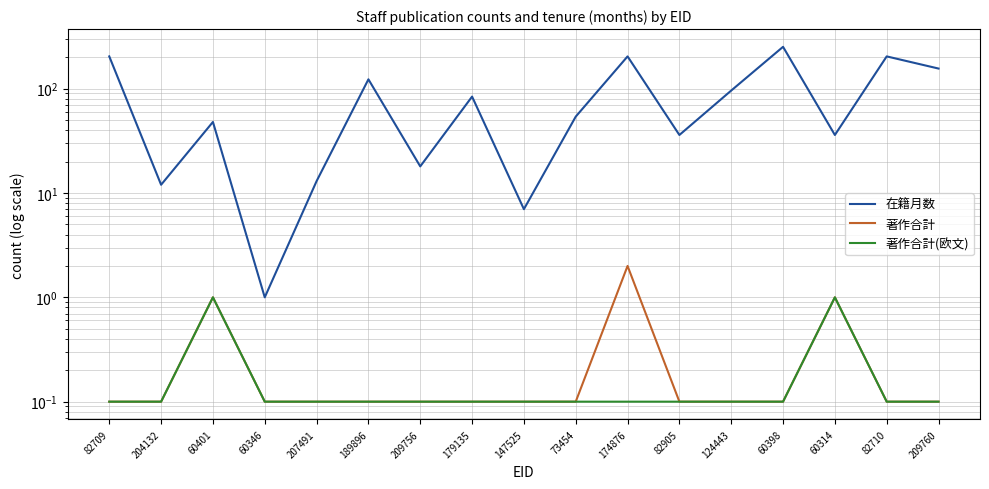

Which series has the largest total across all categories?

在籍月数